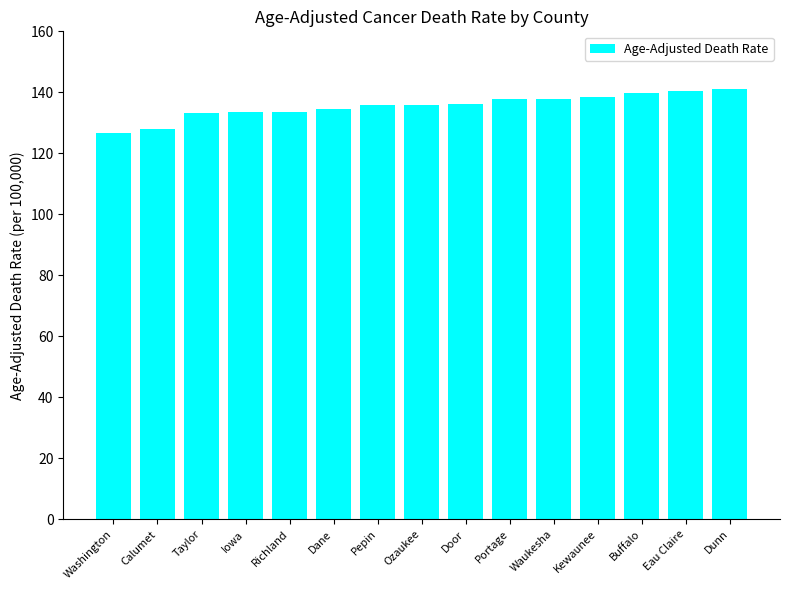

What is the value of the 15th bar from the left?

141.2